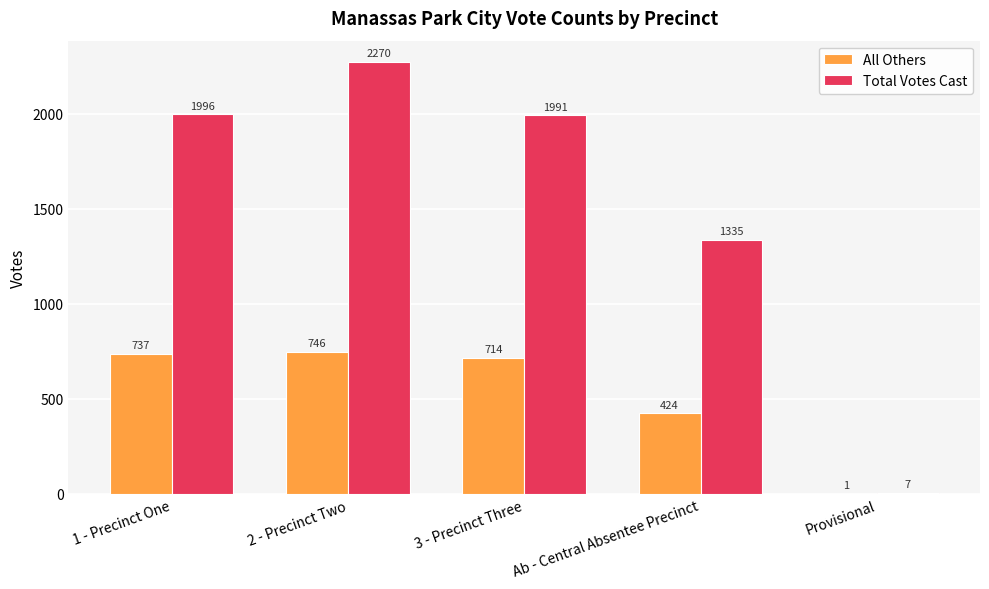

Reading left to right, transcribe all the data shown in this chart.

All Others: 737	746	714	424	1
Total Votes Cast: 1996	2270	1991	1335	7